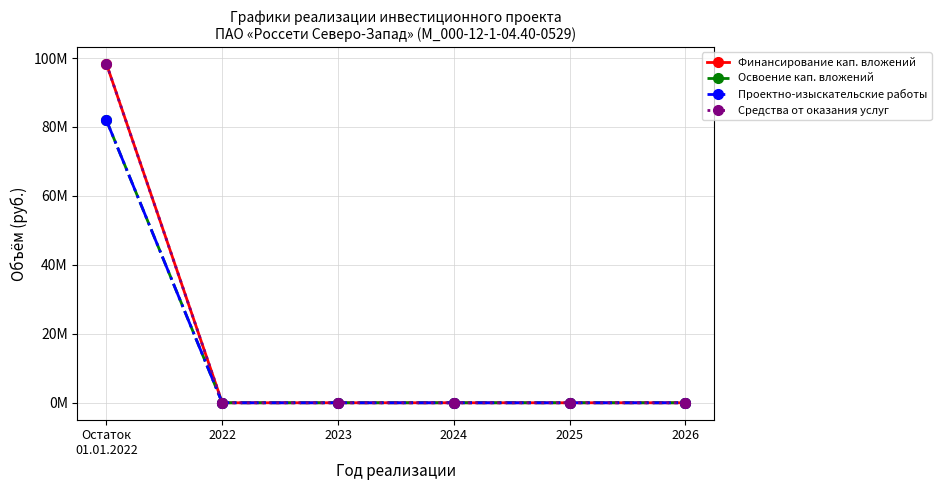

True or false: Освоение кап. вложений has more than 2 points higher than both neighbors.

False